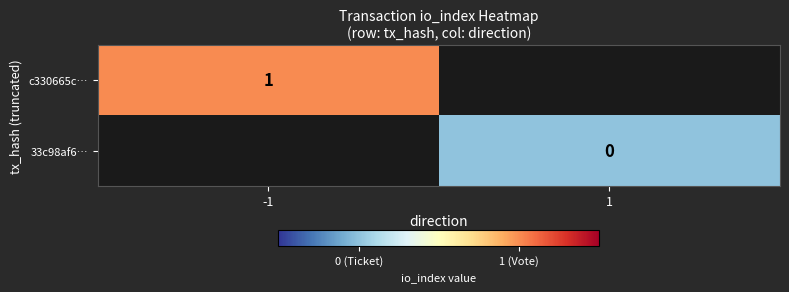

Is it true that c330665c… equals 0 at -1?

False